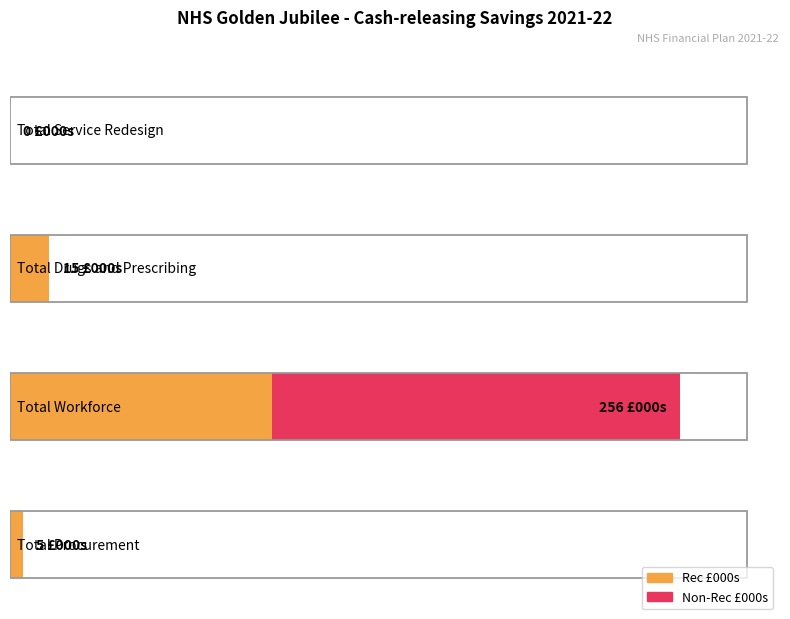

At how many categories does at least one series exceed 117?

1